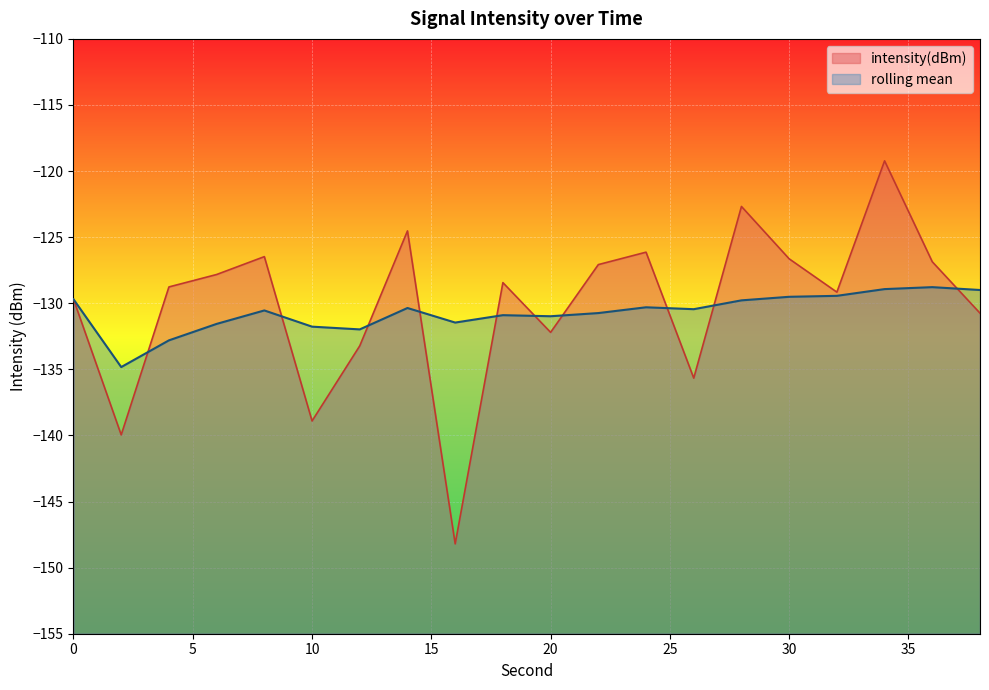

List the series in order of their peak value, lowest first.

rolling mean, intensity(dBm)